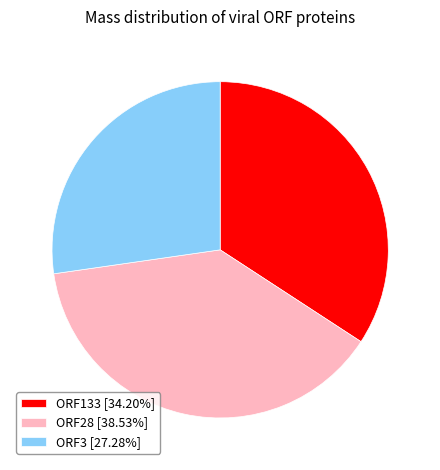

Approximately how many times larger is the value at ORF28 [38.53%] compared to ORF3 [27.28%]?

1.4